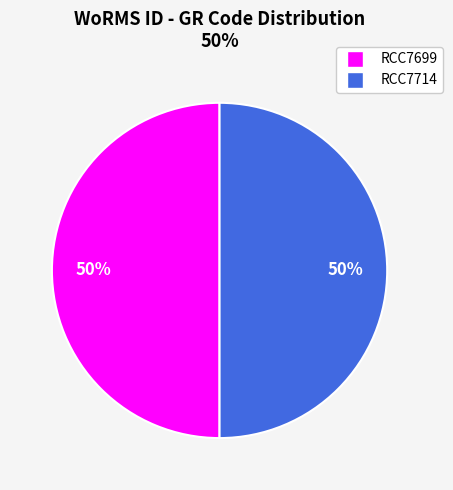

True or false: RCC7714 accounts for 61% of the total.

False